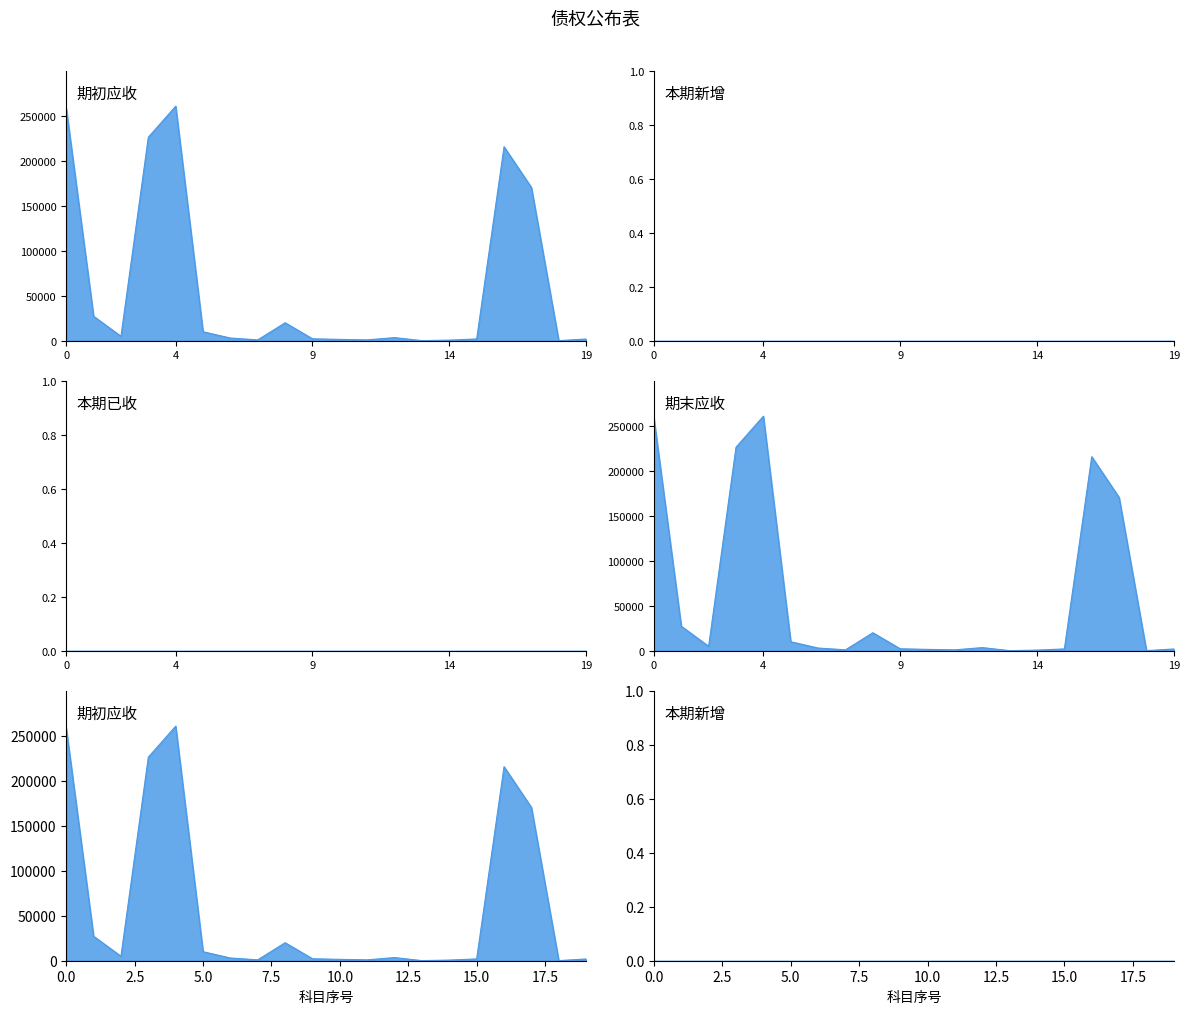

Where is 期末应收 nearest to the value 130349?

内部往来